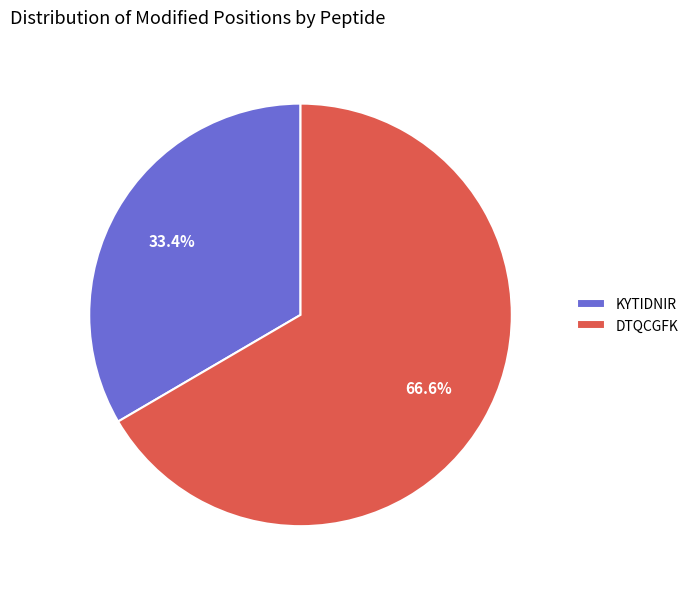

To the nearest percent, what is the difference between the largest and smallest slice percentages?

33%